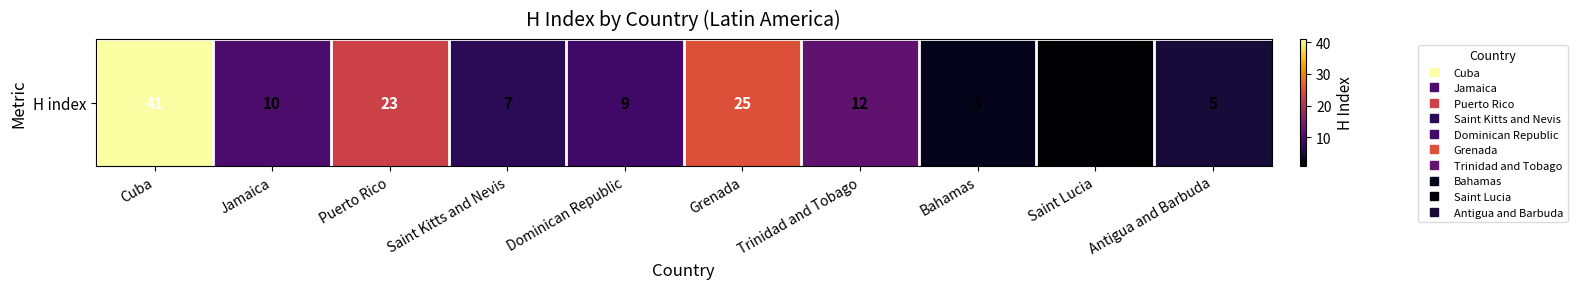

What is the minimum value shown in the chart?

1